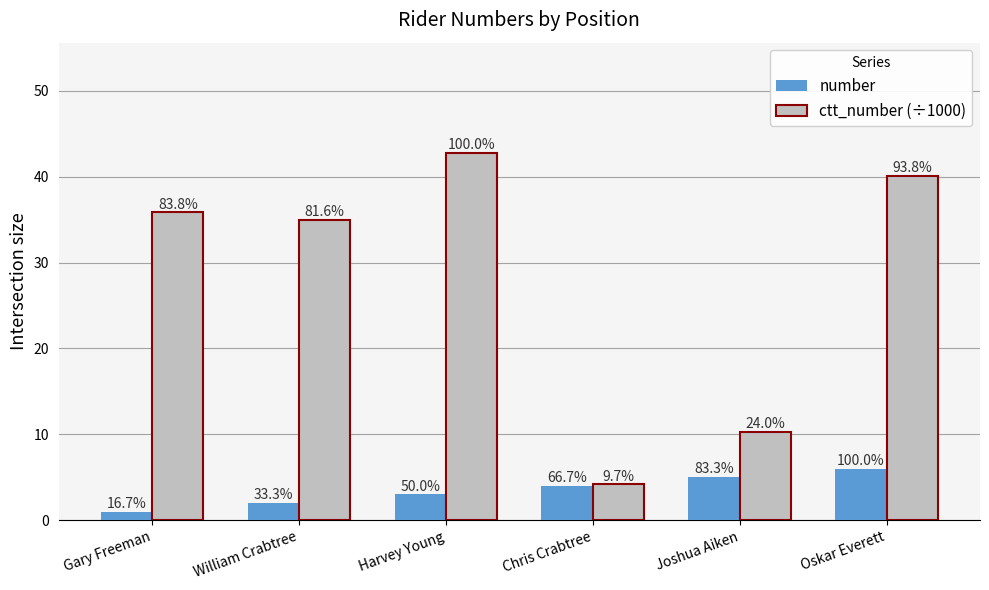

Are the bars horizontal?

No